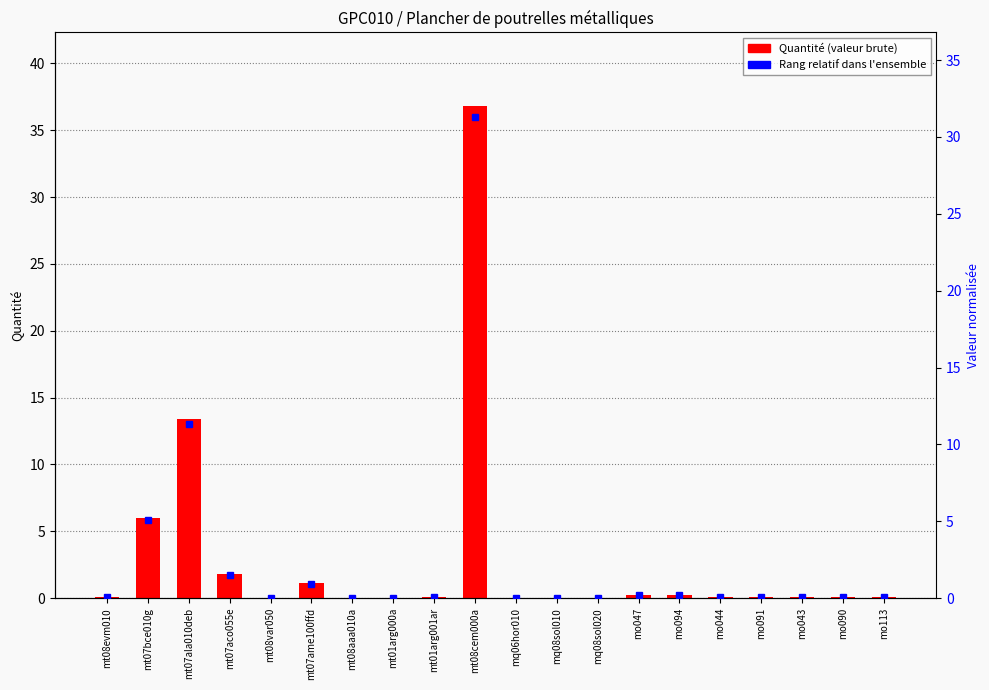

The value at mt01arg000a is 0.0. True or false?

False